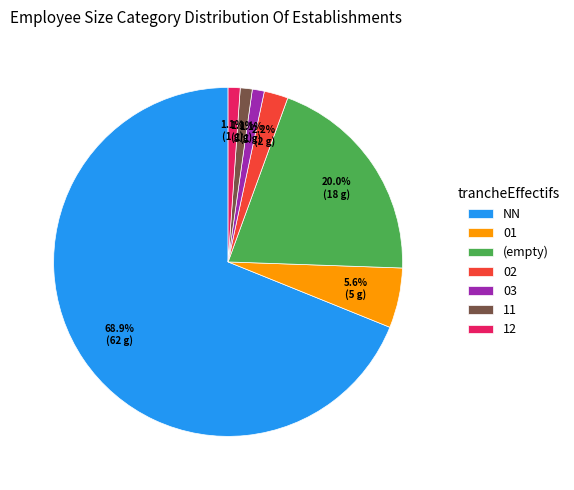

Combined, do 01 and 11 account for over 50%?

No